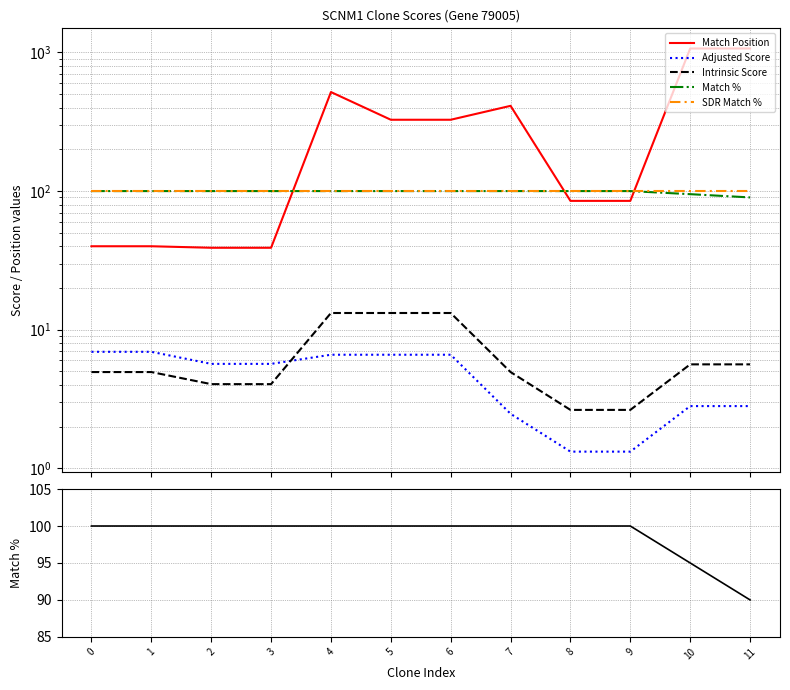

Which series has the largest total across all categories?

Match Position